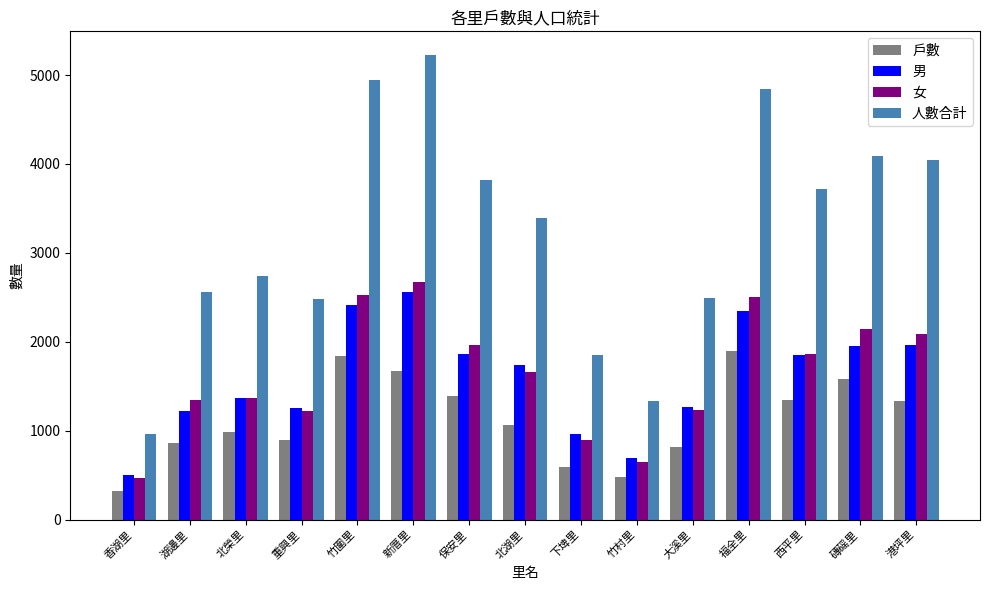

How many values in the 戶數 series are below 1063?

7